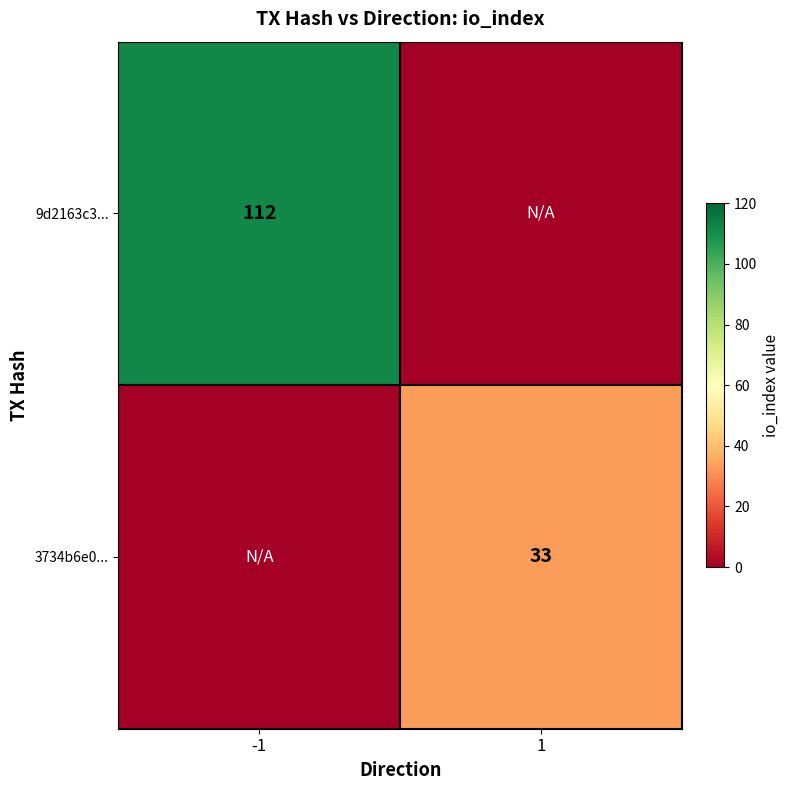

True or false: 3734b6e0... has a value of 53 at 1.

False